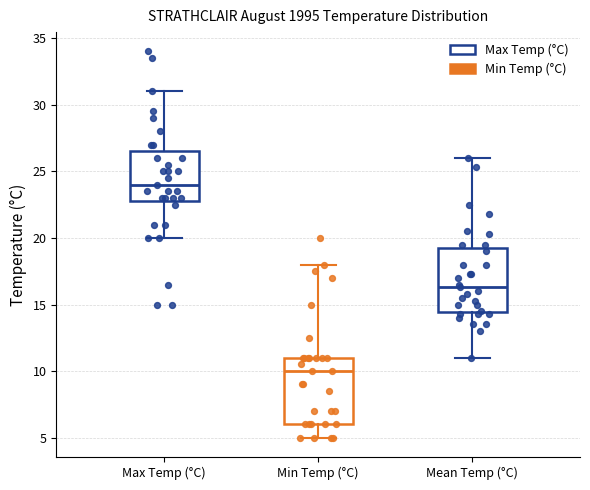

Where does the lower whisker of the box for Min Temp (°C) end on the y-axis? The values are not printed on the chart, so give them approximately, as read against the axis.

5.0